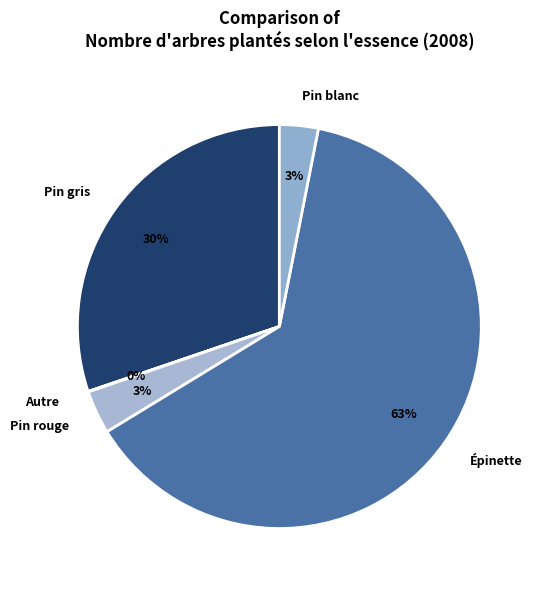

Between Pin gris and Pin blanc, which is larger?

Pin gris